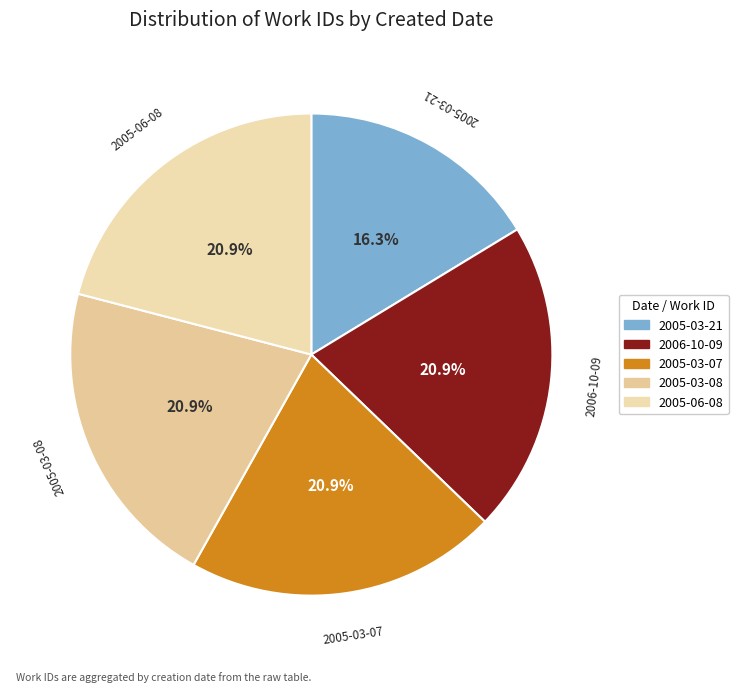

Does any single category account for the majority?

No